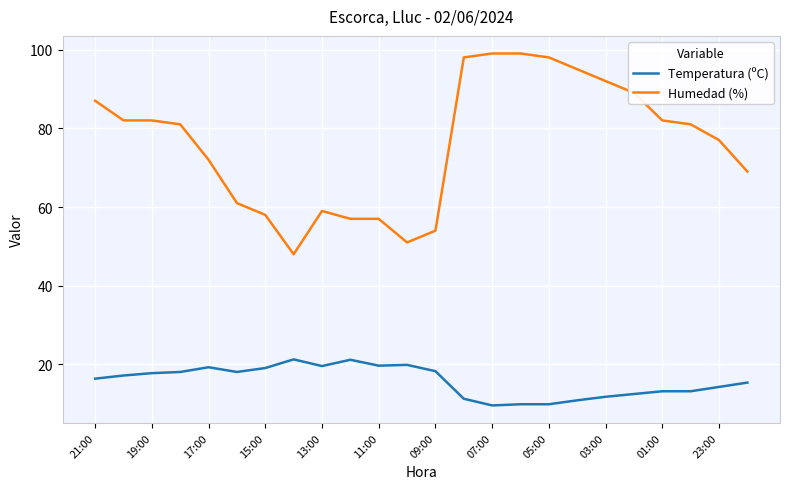

True or false: Humedad (%) and Temperatura (ºC) cross at least once.

False